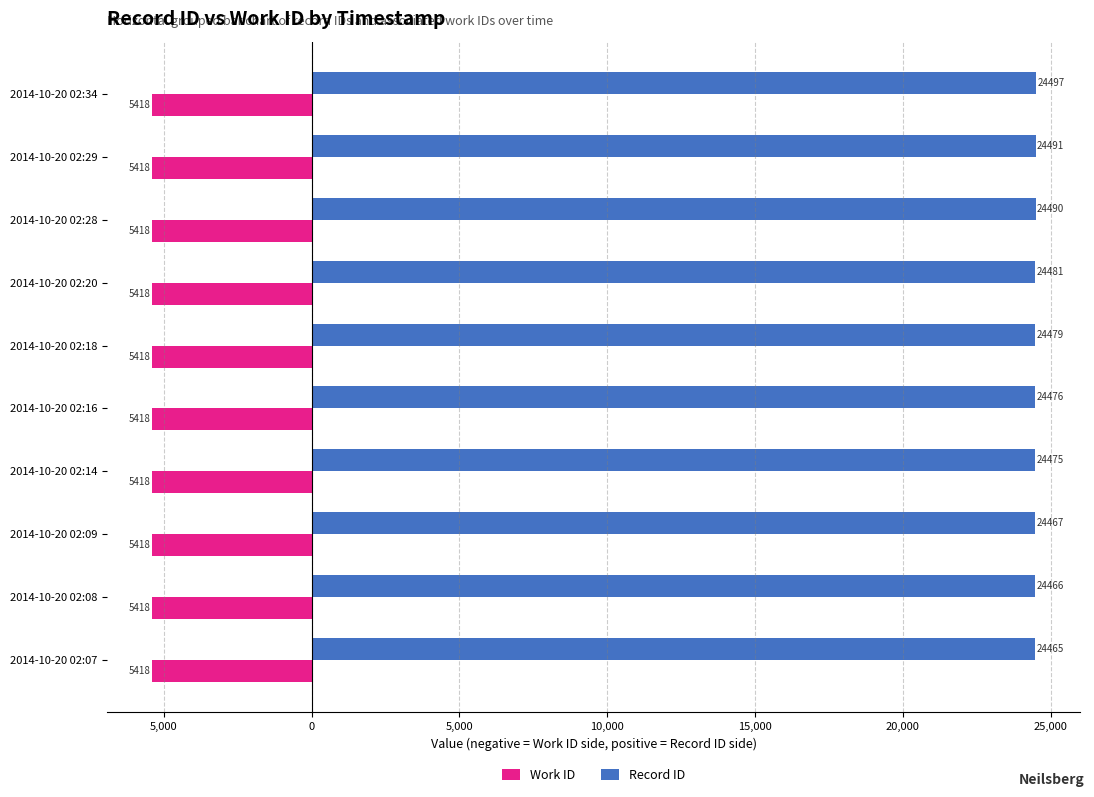

What are all the series names shown in the legend?

Work ID, Record ID